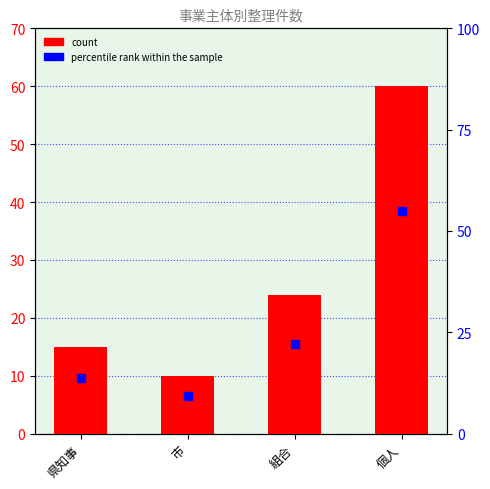

Which series has the widest spread of Y values?

count